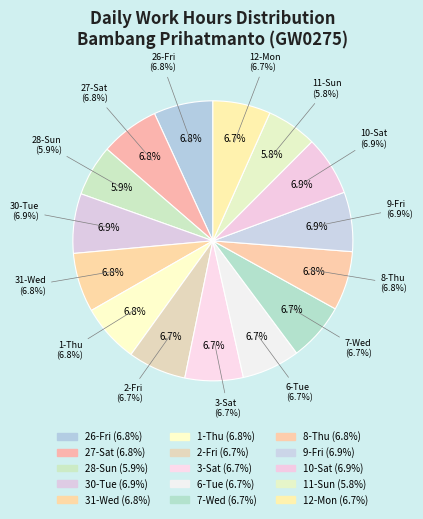

What is the ratio of the value at 30-Tue to the value at 7-Wed?

1.0